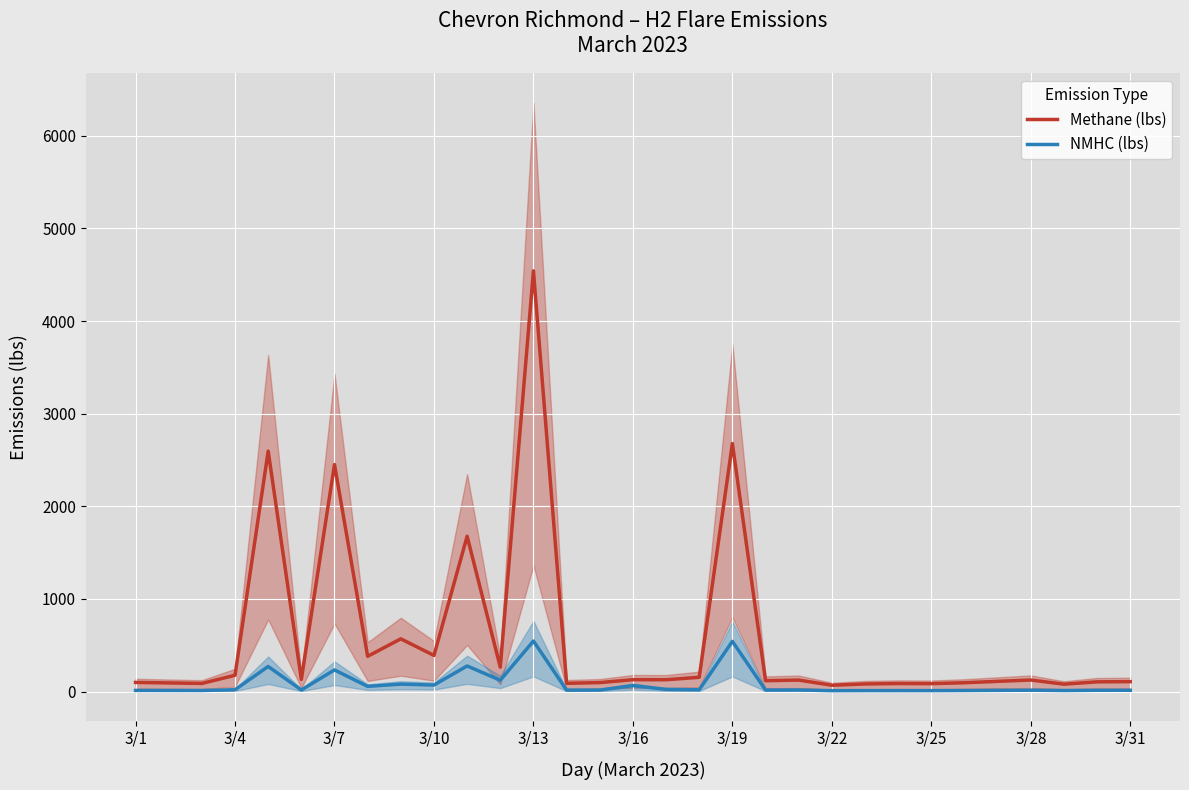

What is the highest value of the Methane (lbs) series?

4542.0